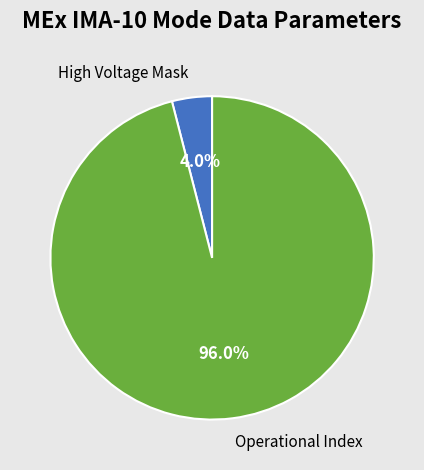

Which has a higher value, High Voltage Mask or Operational Index?

Operational Index